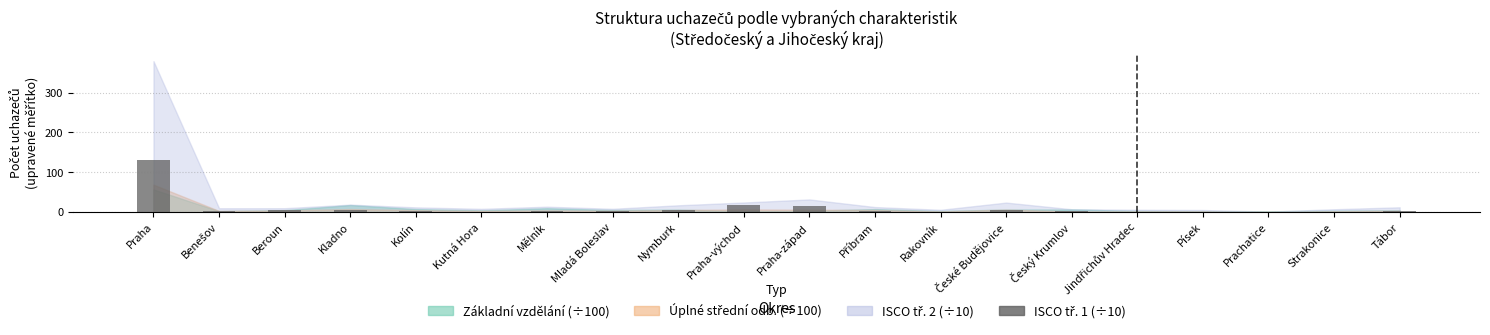

True or false: the data shows 16.5 at Praha-západ.

True